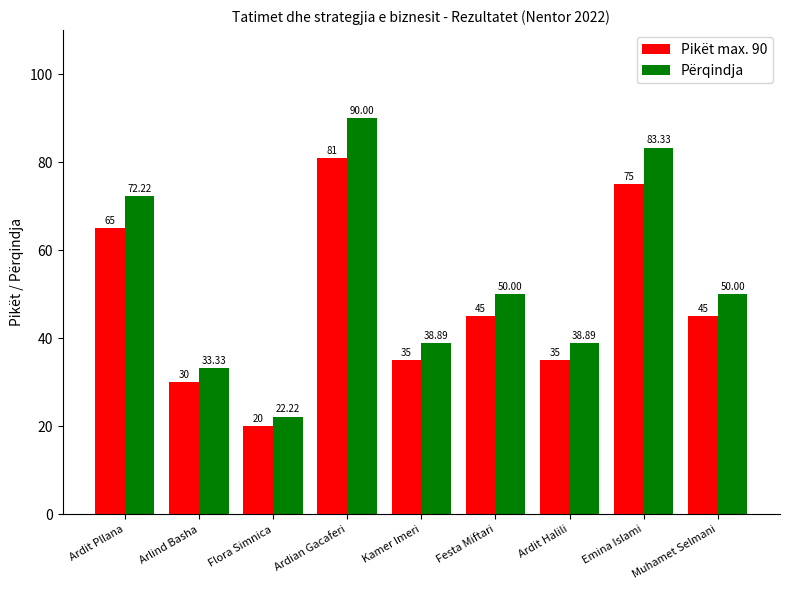

At Ardit Halili, list the series in order from smallest to largest.

Pikët max. 90, Përqindja